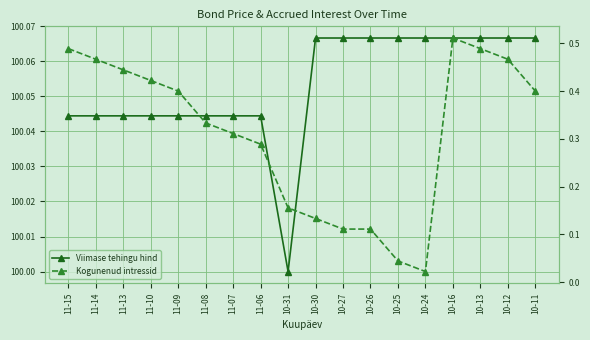

Reading right to left, transcribe all the data shown in this chart.

Viimase tehingu hind: 100.1	100.1	100.1	100.1	100.1	100.1	100.1	100.1	100.1	100.0	100.0	100.0	100.0	100.0	100.0	100.0	100.0	100.0
Kogunenud intressid: 0.4	0.5	0.5	0.5	0.0	0.0	0.1	0.1	0.1	0.2	0.3	0.3	0.3	0.4	0.4	0.4	0.5	0.5